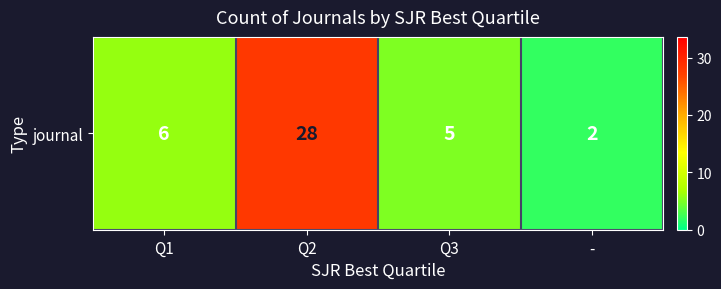

Which has a higher value, Q1 or Q3?

Q1